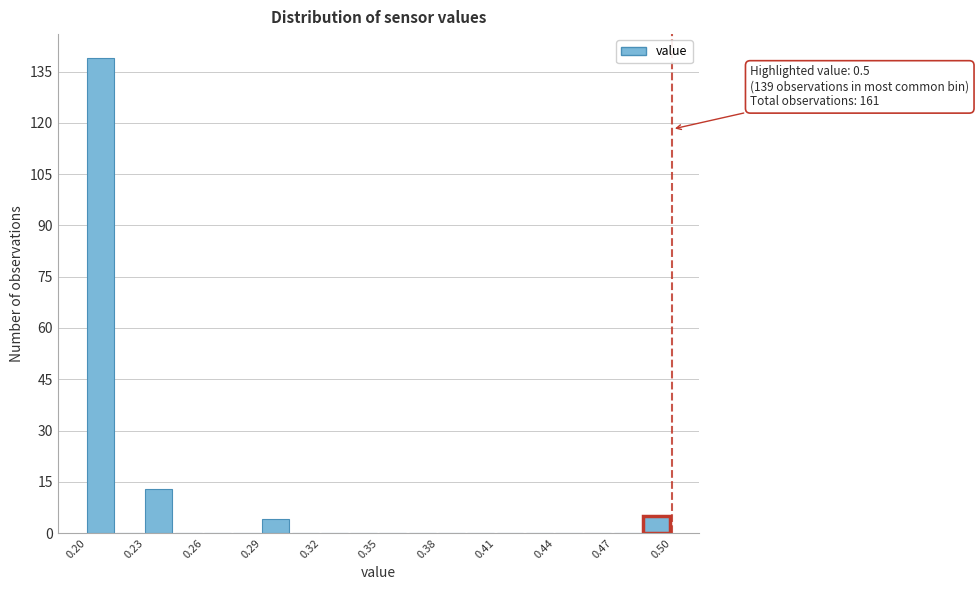

Read against the x-axis, roughly where is the centre of the tallest bar?

0.205